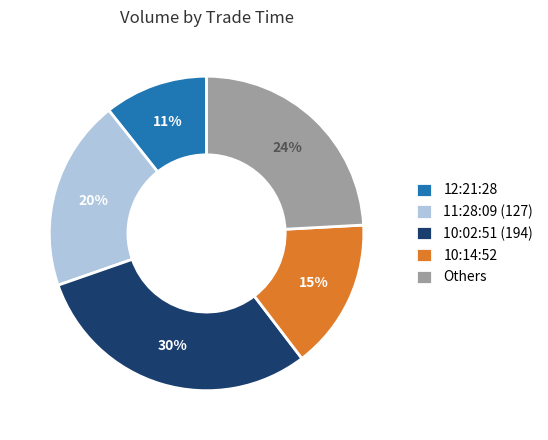

Combined, do 10:02:51 (194) and 10:14:52 account for over 50%?

No